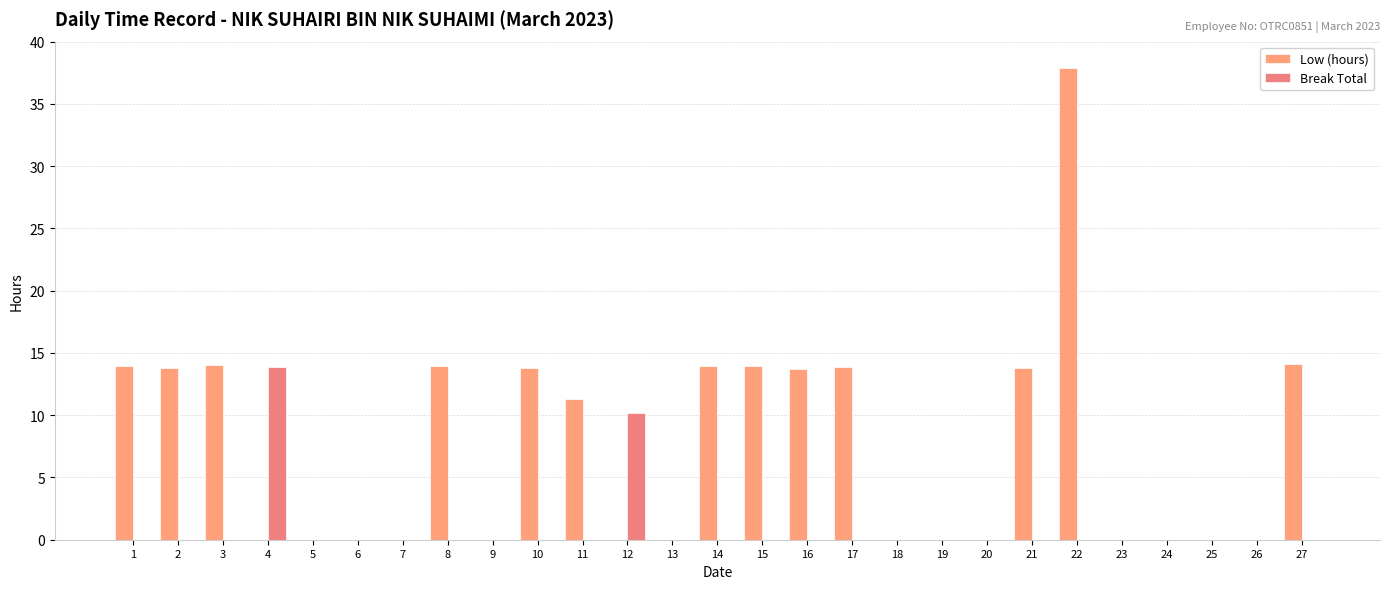

At how many categories does at least one series exceed 8?

15